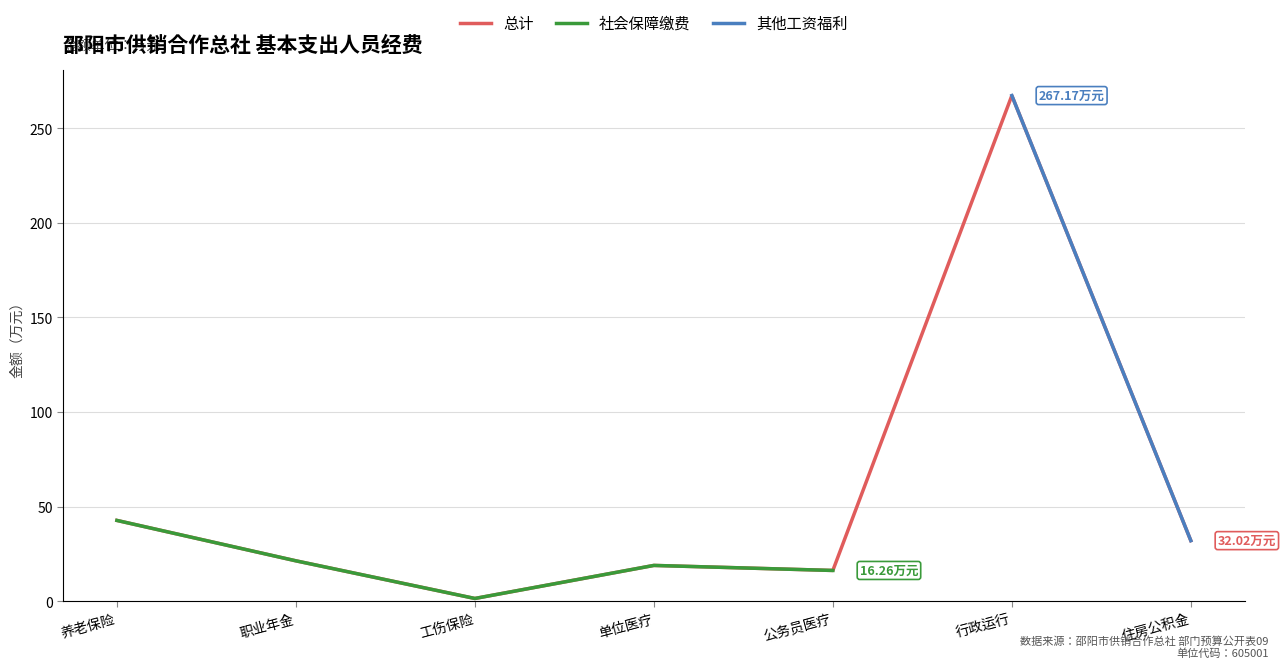

Does the chart have visible grid lines?

Yes